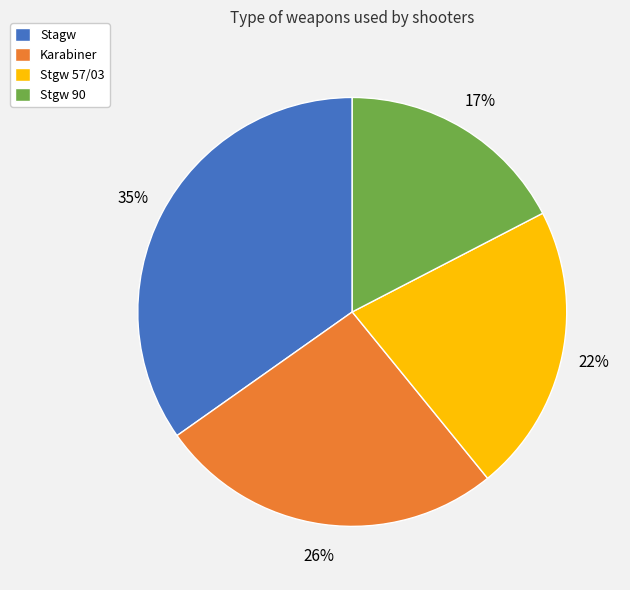

To the nearest percent, what is the average slice percentage?

25%